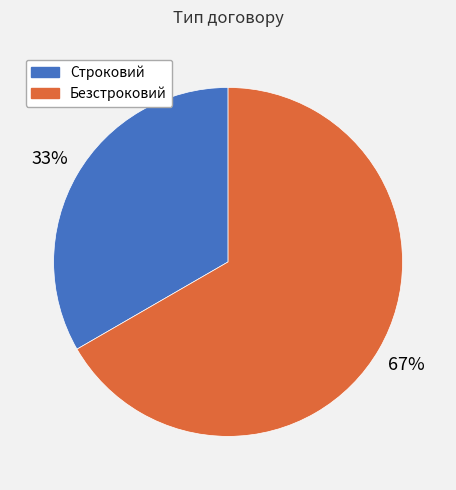

Which has a higher value, Строковий or Безстроковий?

Безстроковий